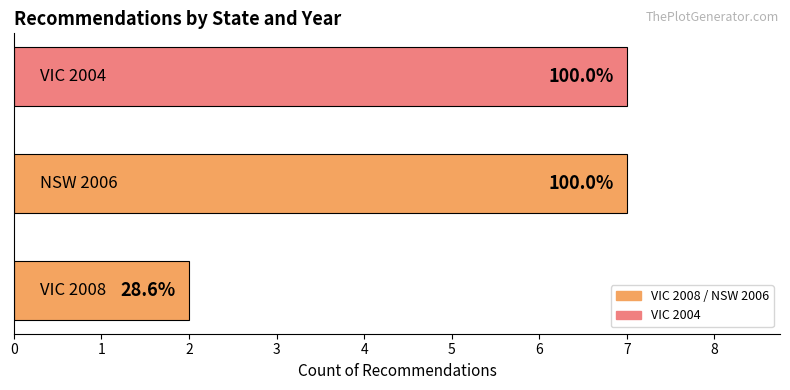

How many bars are there in total?

3